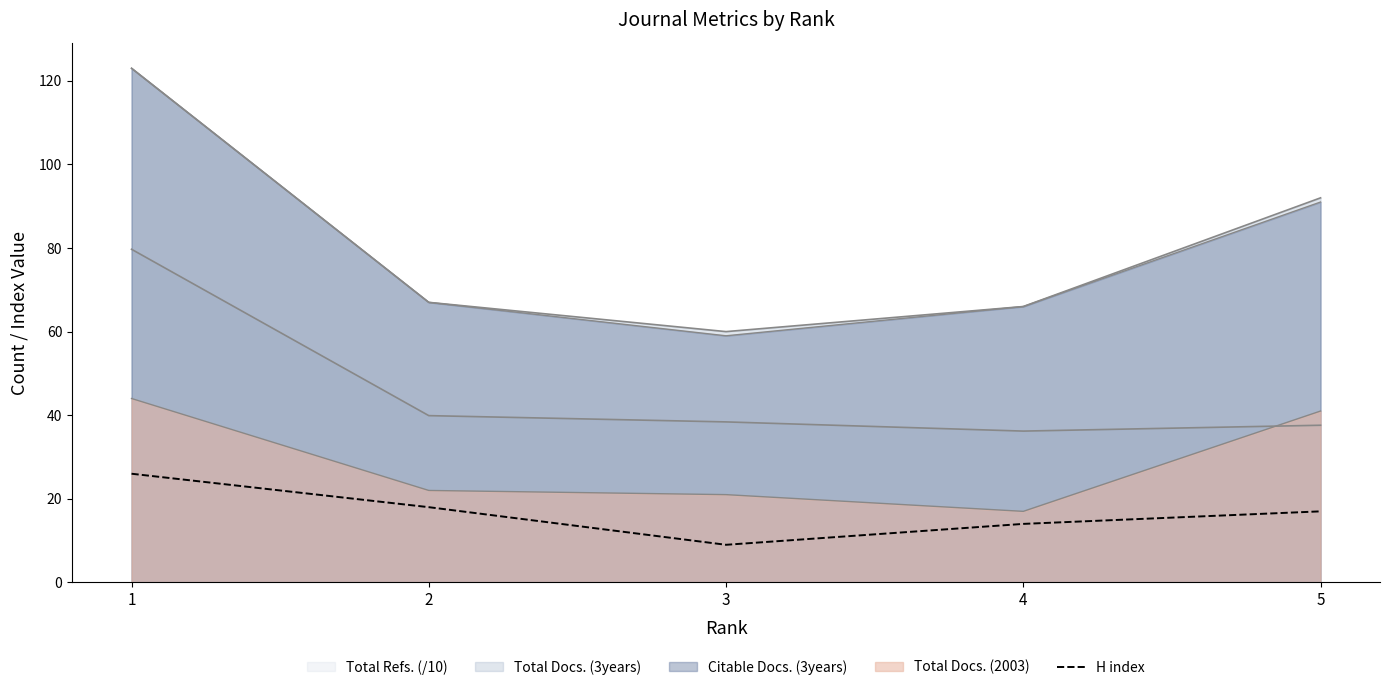

The value at 4 is 14. True or false?

True